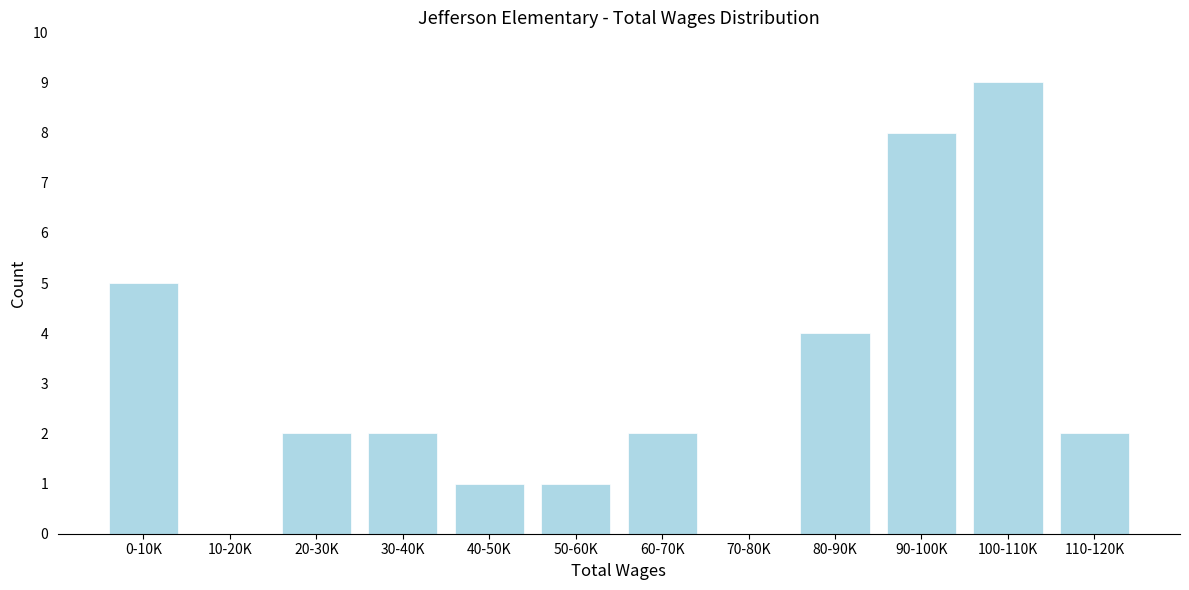

Reading left to right, extract all data points from this chart.

0-10K=5	10-20K=0	20-30K=2	30-40K=2	40-50K=1	50-60K=1	60-70K=2	70-80K=0	80-90K=4	90-100K=8	100-110K=9	110-120K=2